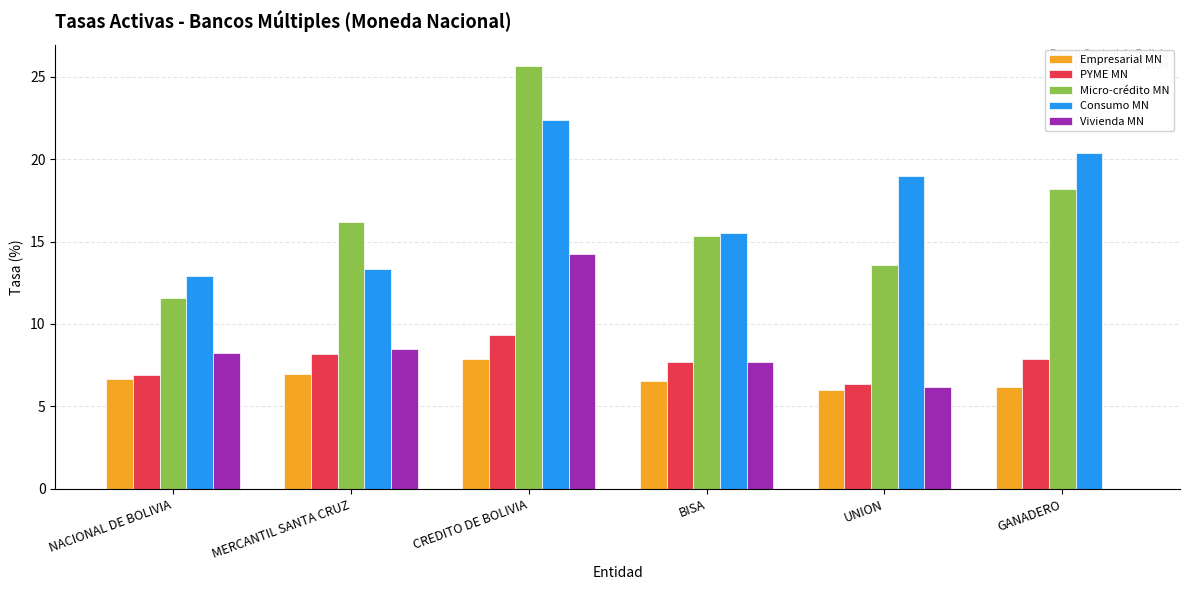

What is the total value across all series at BISA?

52.8